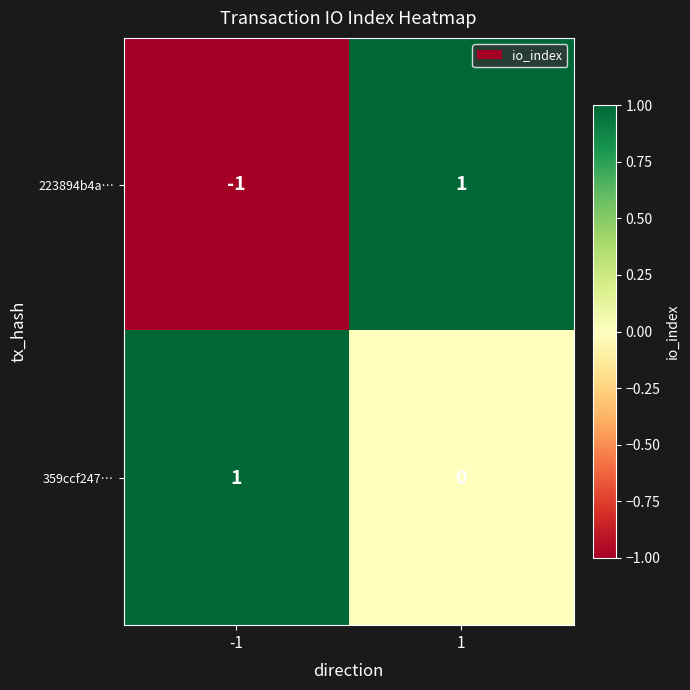

Is the value of 223894b4a… at -1 greater than the value of 359ccf247… at -1?

No